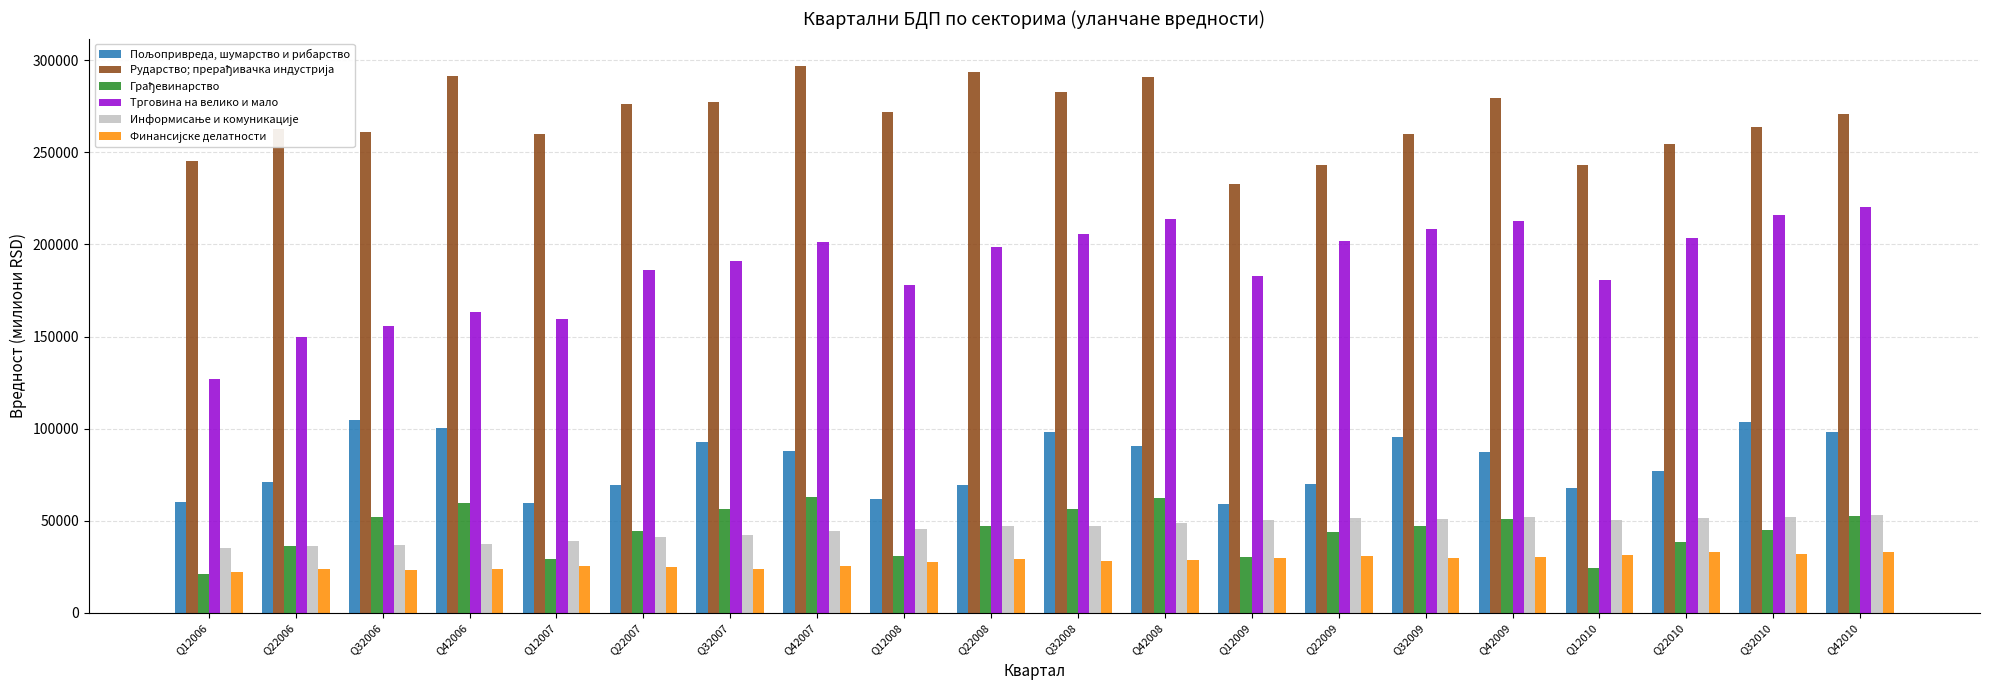

What is the greatest value displayed?

296801.0